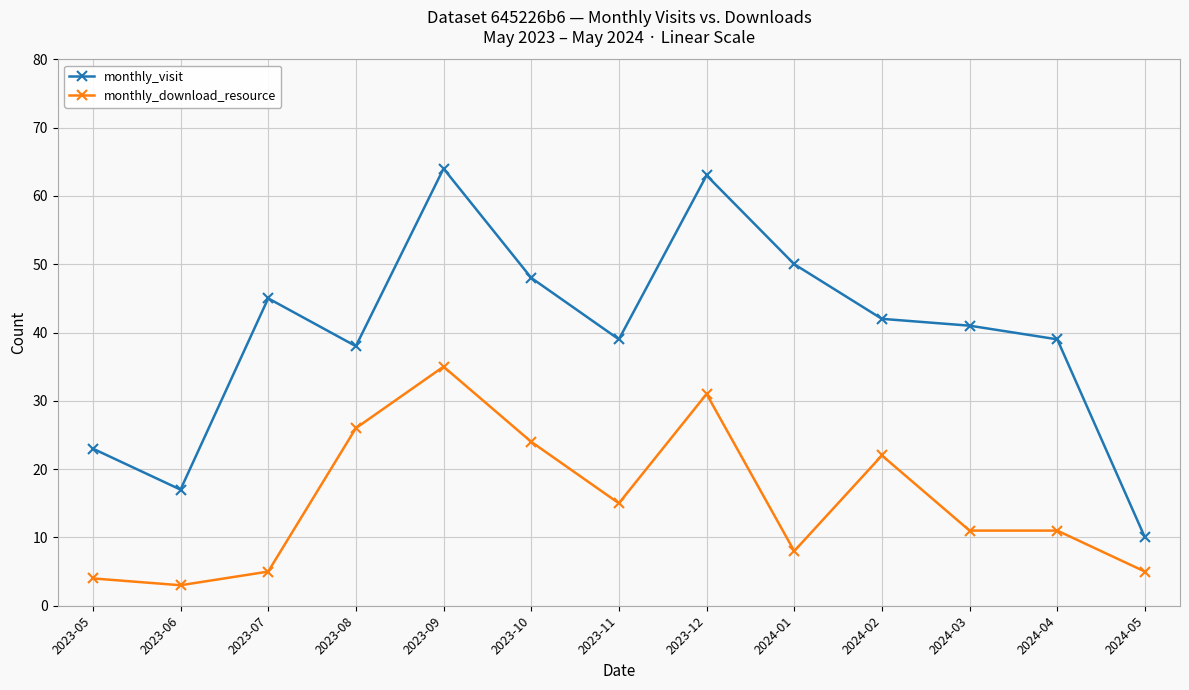

Which series has the largest total across all categories?

monthly_visit